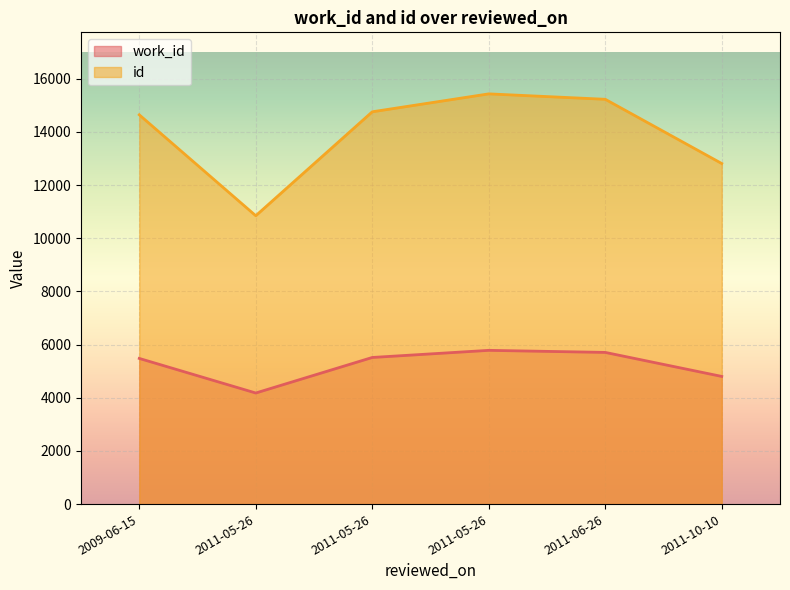

What is the average value of the id series?

13952